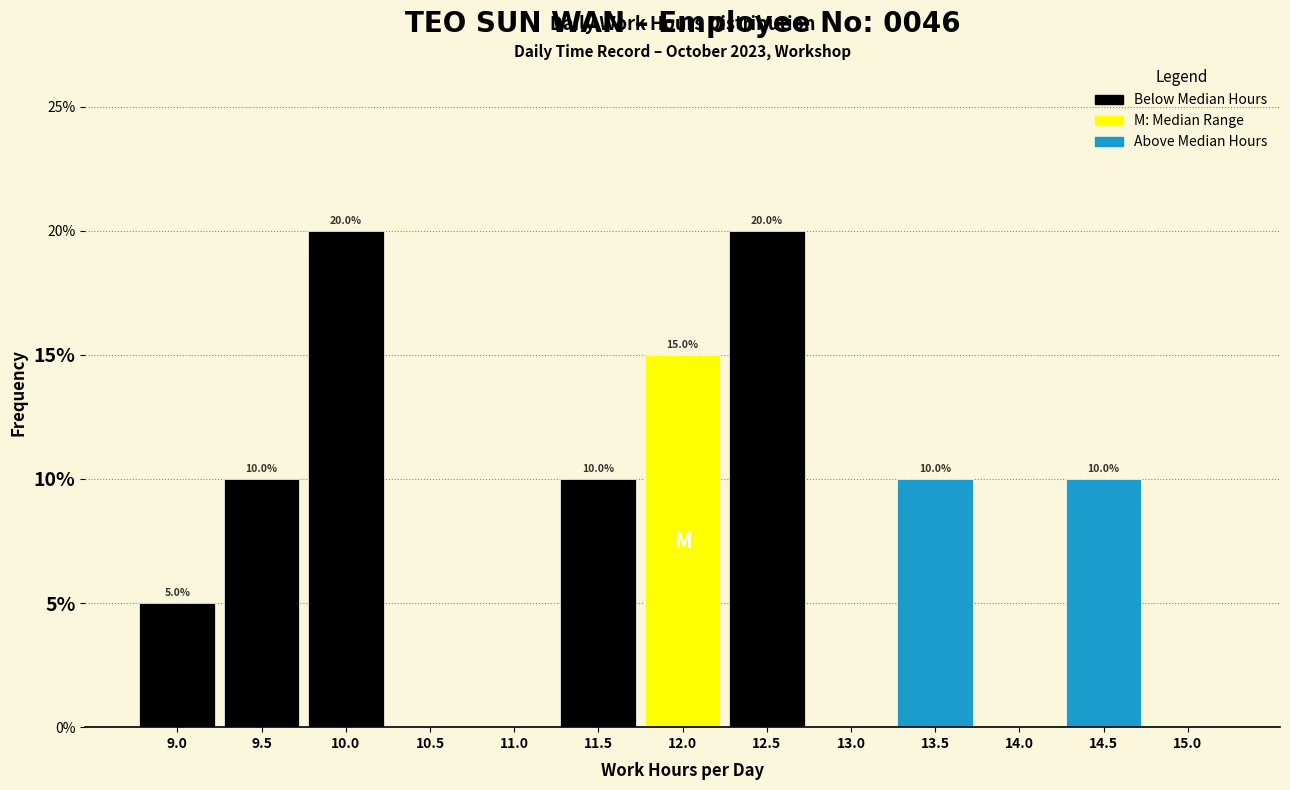

Reading left to right, list all the values displayed in this chart.

9.0=5	9.5=10	10.0=20	10.5=0	11.0=0	11.5=10	12.0=15	12.5=20	13.0=0	13.5=10	14.0=0	14.5=10	15.0=0